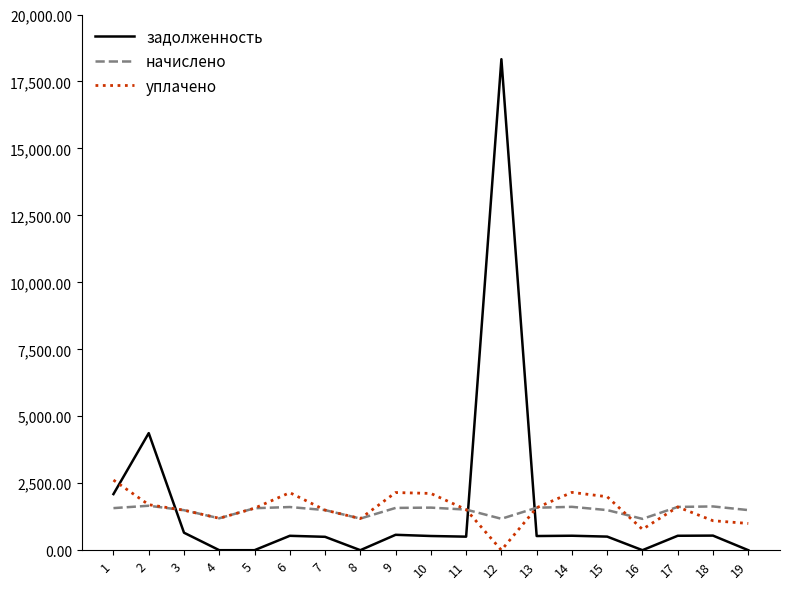

Which series has the largest range (max minus min)?

задолженность